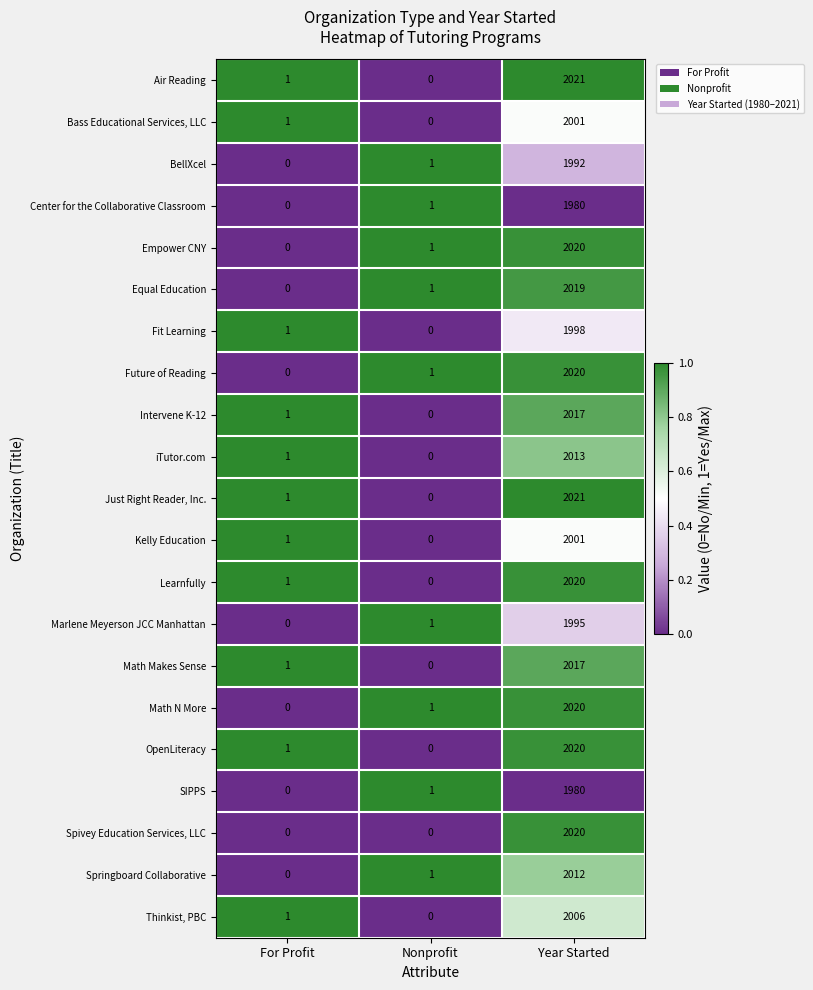

Count the number of data series in this chart.

21